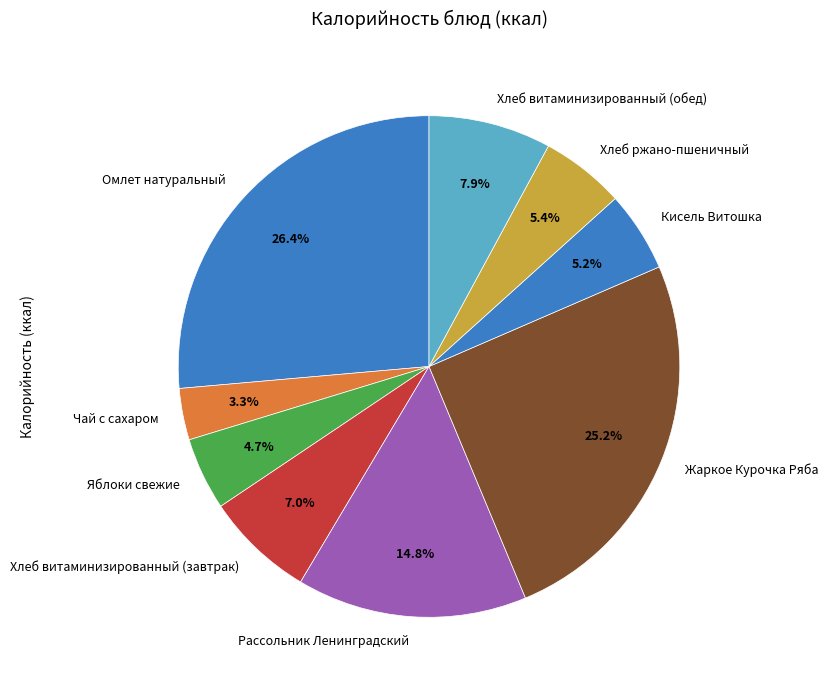

Is it true that Жаркое Курочка Ряба is 40% of the pie?

False